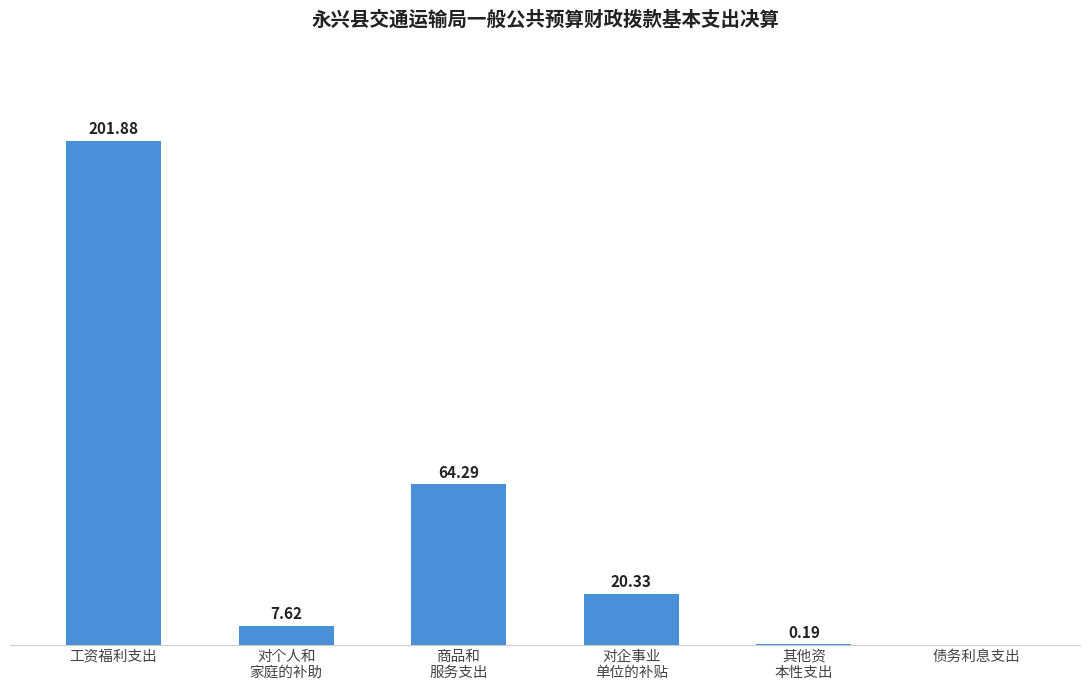

Which label corresponds to the largest value in the chart?

工资福利支出